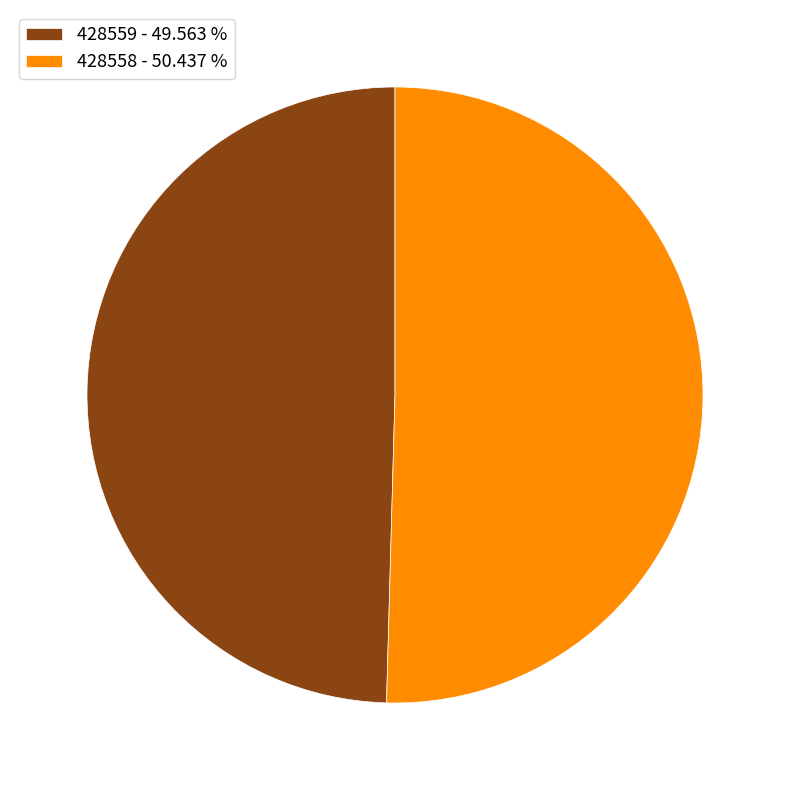

What is the ratio of the value at 428558 - 50.437 % to the value at 428559 - 49.563 %?

1.0